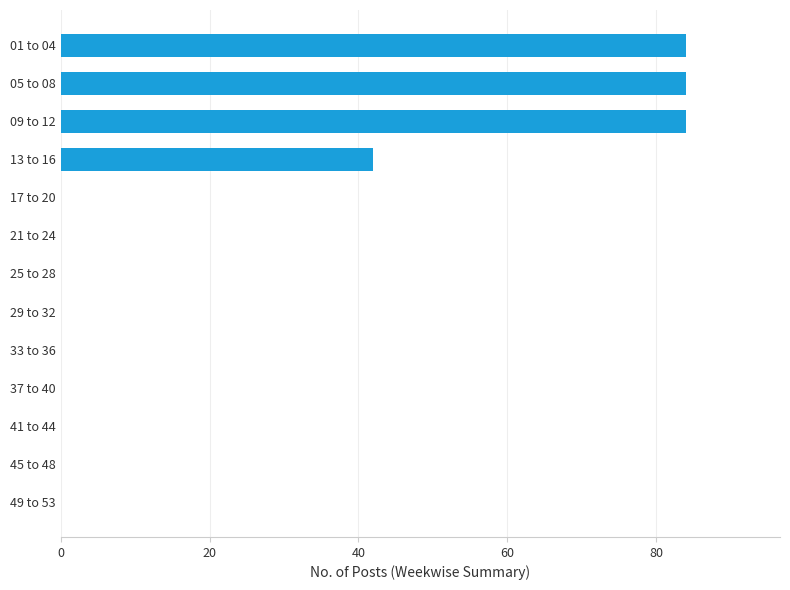

What is the sum of all values?

294